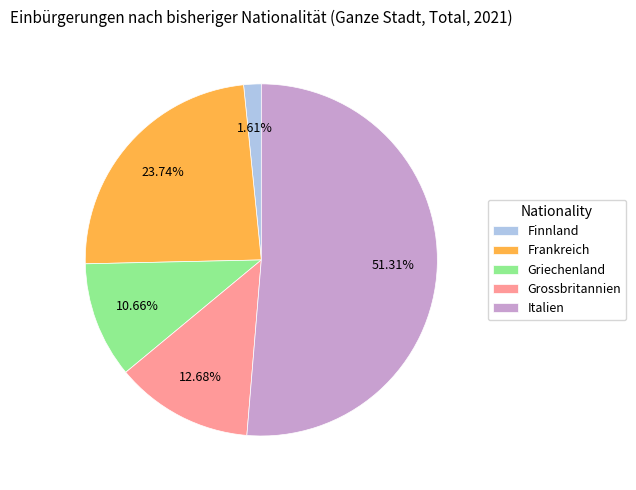

What percentage is the Finnland slice, to the nearest percent?

2%